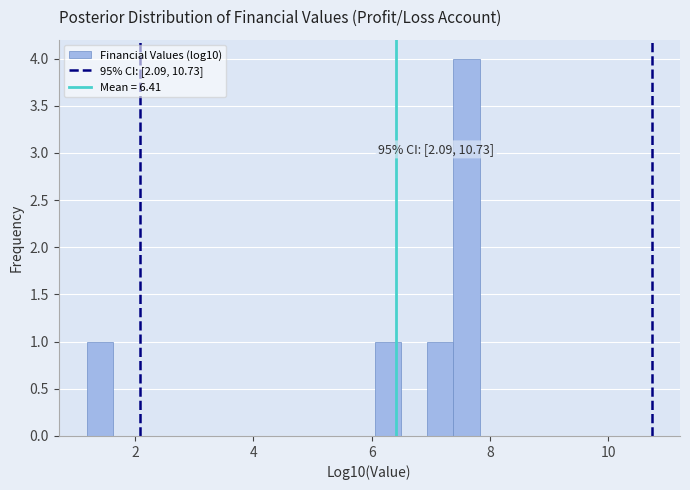

Read against the x-axis, roughly where is the centre of the tallest bar?

7.6